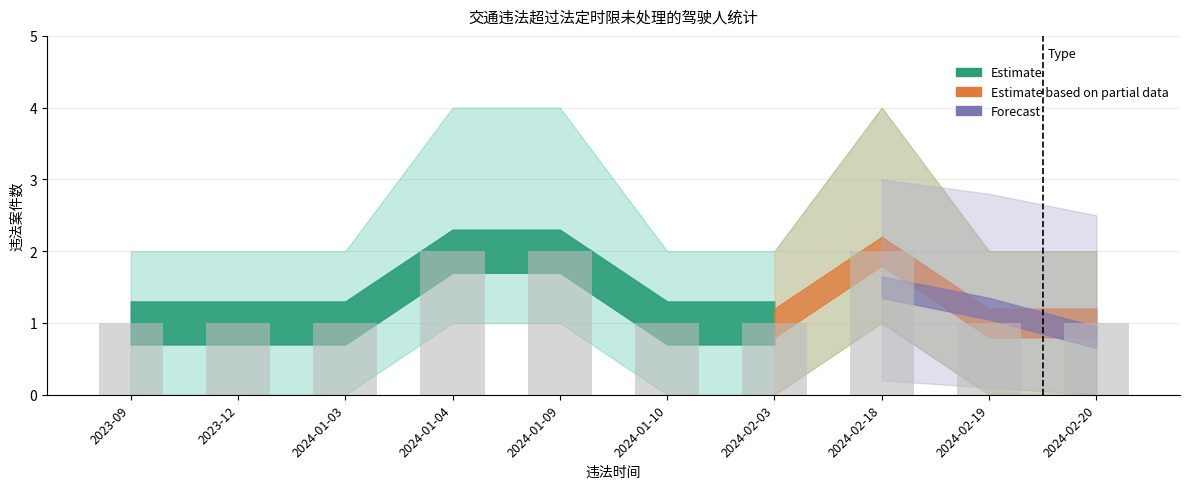

How many categories are shown in the chart?

10